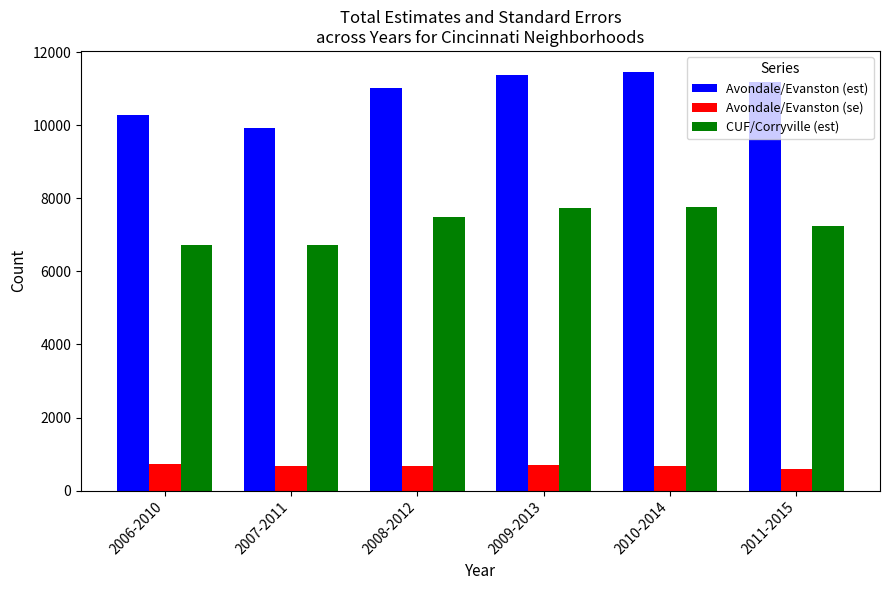

Which series changed the most between 2006-2010 and 2009-2013?

Avondale/Evanston (est)